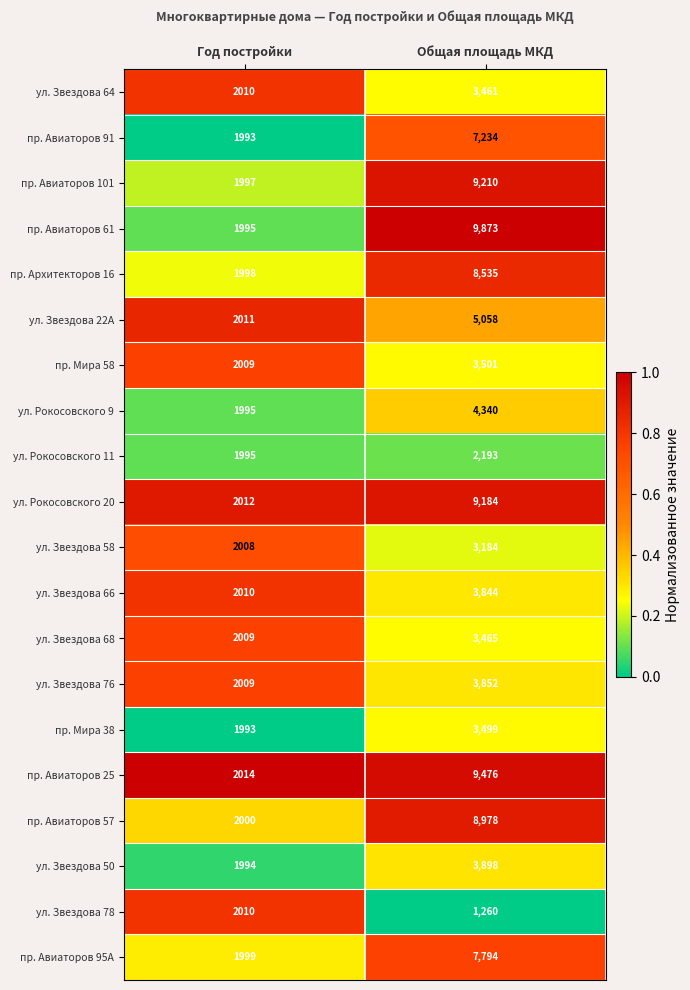

At which category is the sum across all series the highest?

Общая площадь МКД